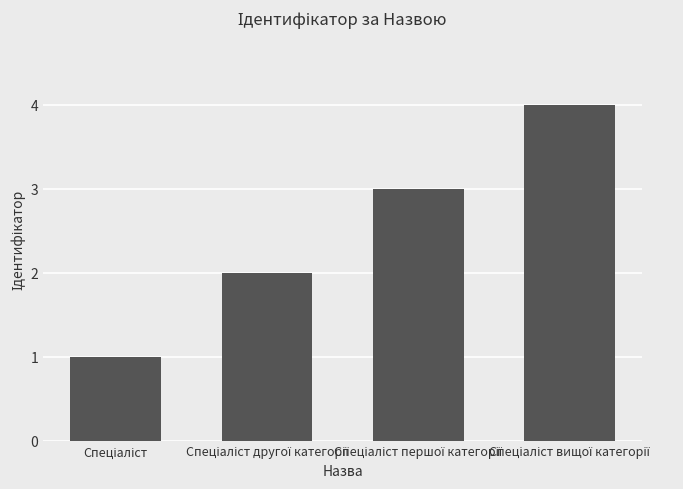

What is the sum of all values?

10